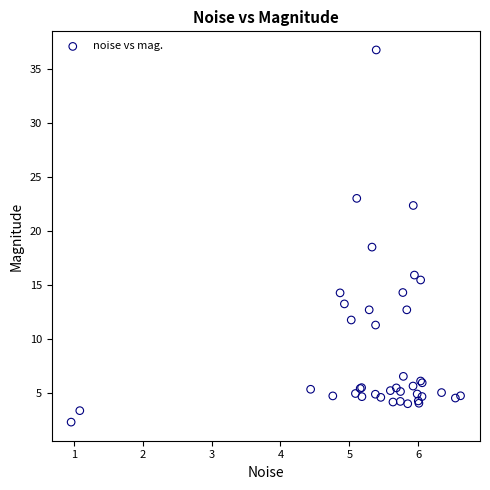

What Y value in the scatter plot is closest to 19?

18.5